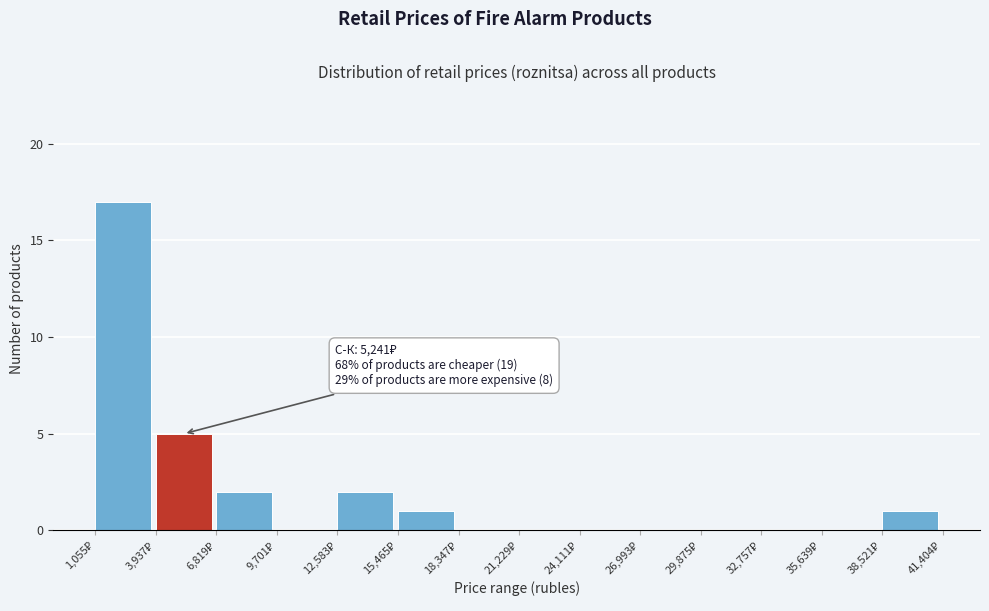

Over which range of the x-axis is the bar tallest?

1000 to 4000